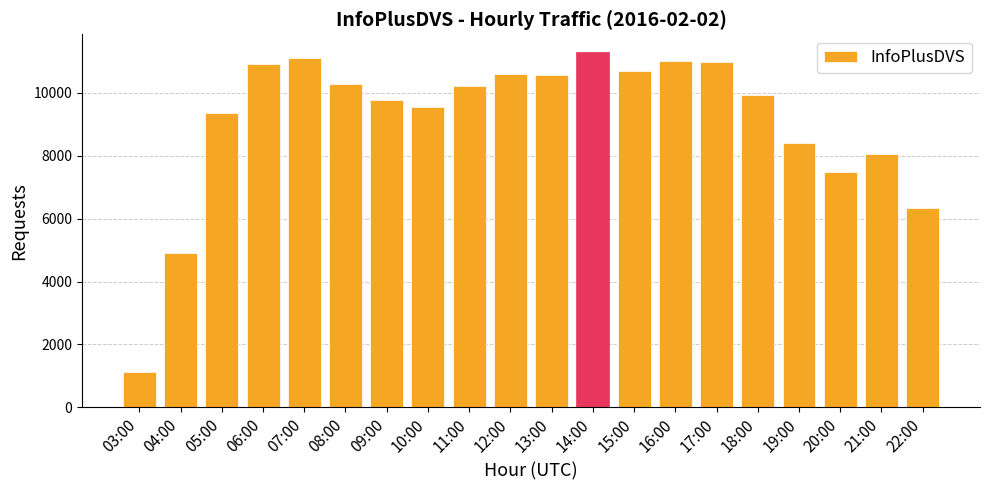

What is the sum of the values at 13:00 and 05:00?

19919